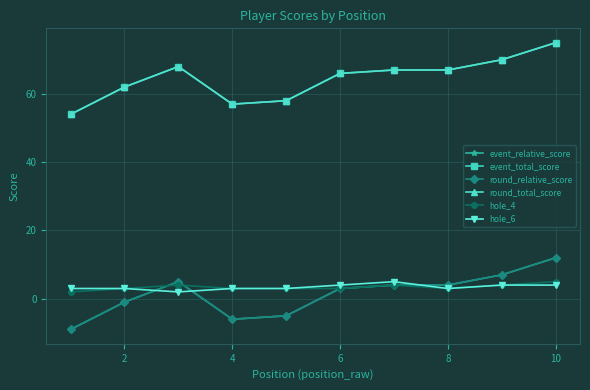

Does the chart have visible grid lines?

Yes